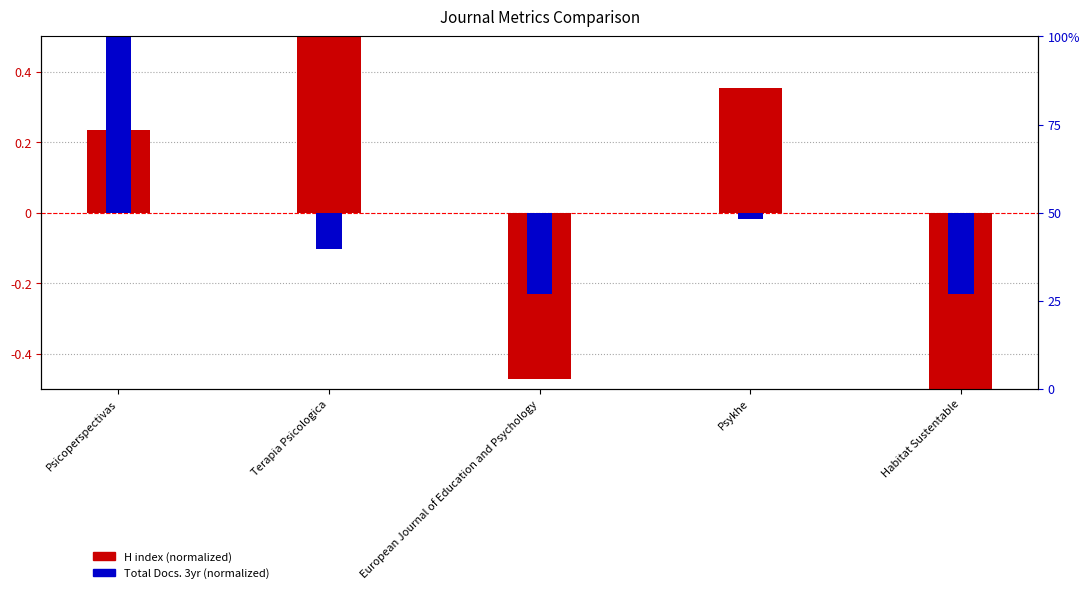

What is the minimum value shown in the chart?

-0.7